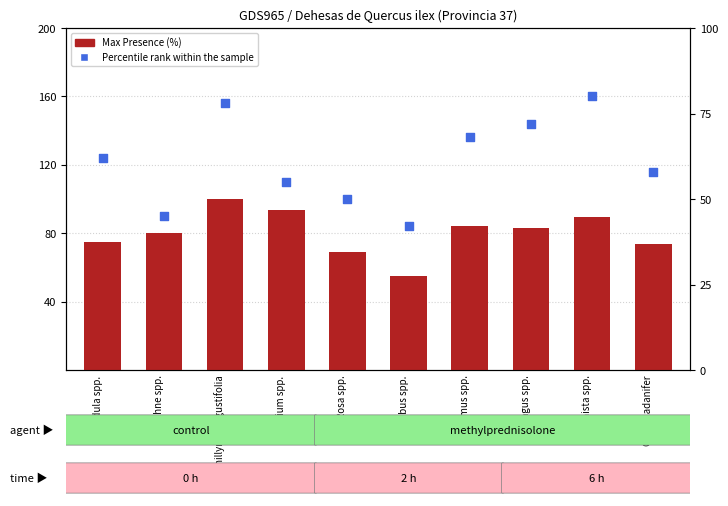

What are all the series names shown in the legend?

Max Presence (%), Percentile rank within the sample